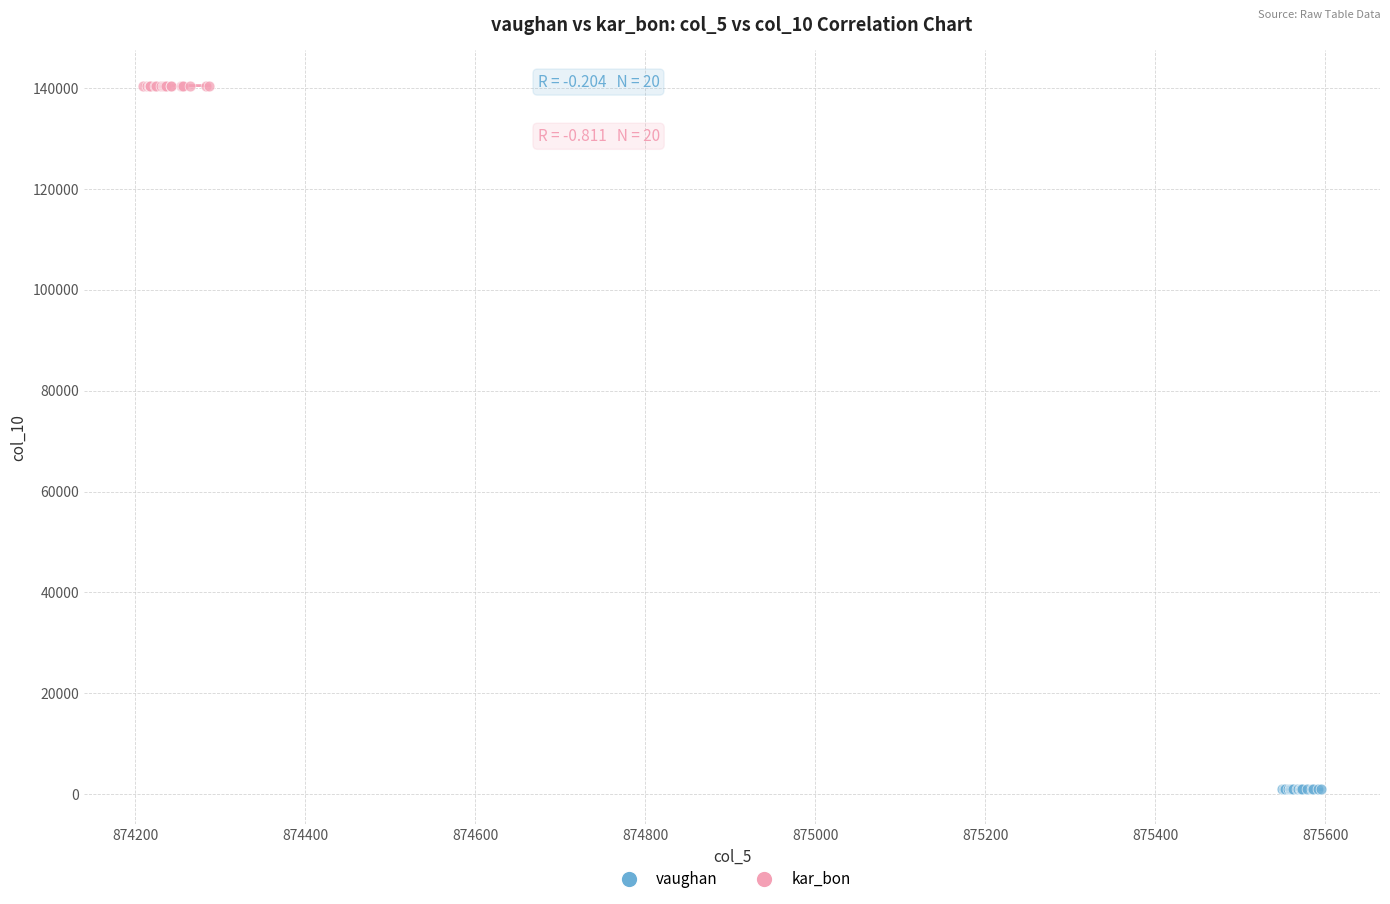

Which series reaches the maximum Y coordinate?

kar_bon